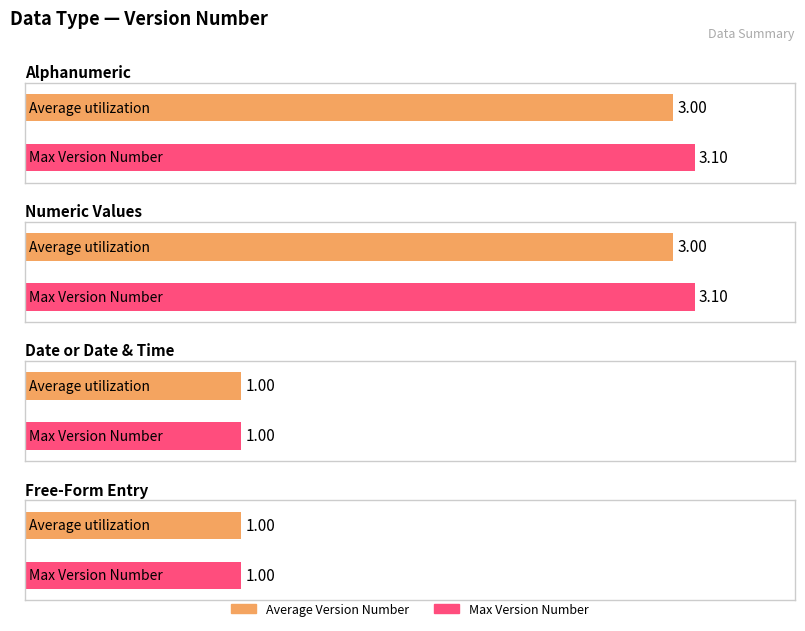

Reading left to right, transcribe all the data shown in this chart.

Average Version Number: Alphanumeric=3.0	Numeric Values=3.0	Date or Date & Time=1.0	Free-Form Entry=1.0
Max Version Number: Alphanumeric=3.1	Numeric Values=3.1	Date or Date & Time=1.0	Free-Form Entry=1.0